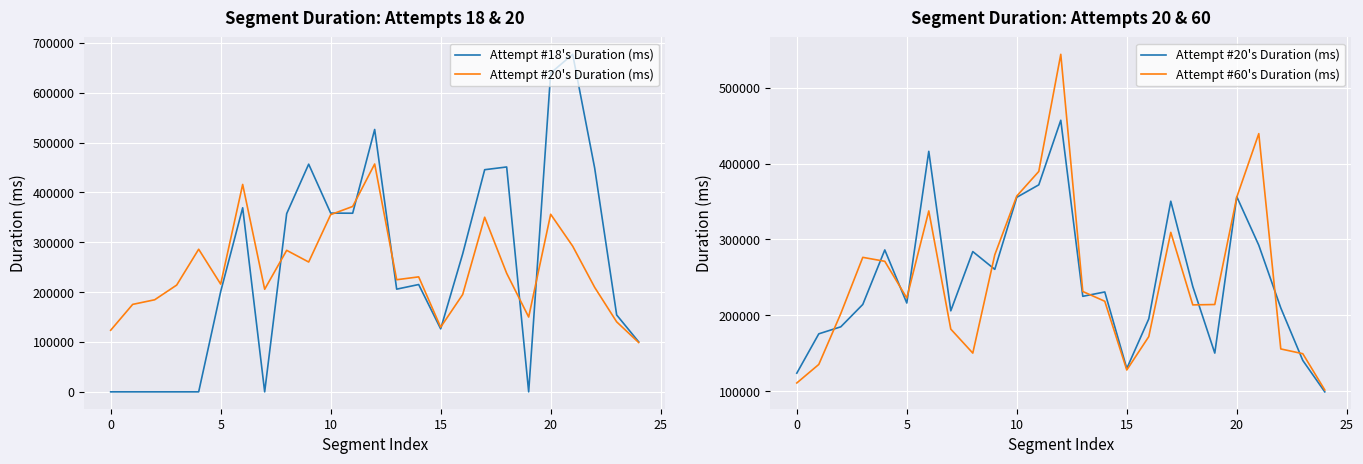

Is it true that Attempt #20's Duration (ms) equals 304047 at 5?

False